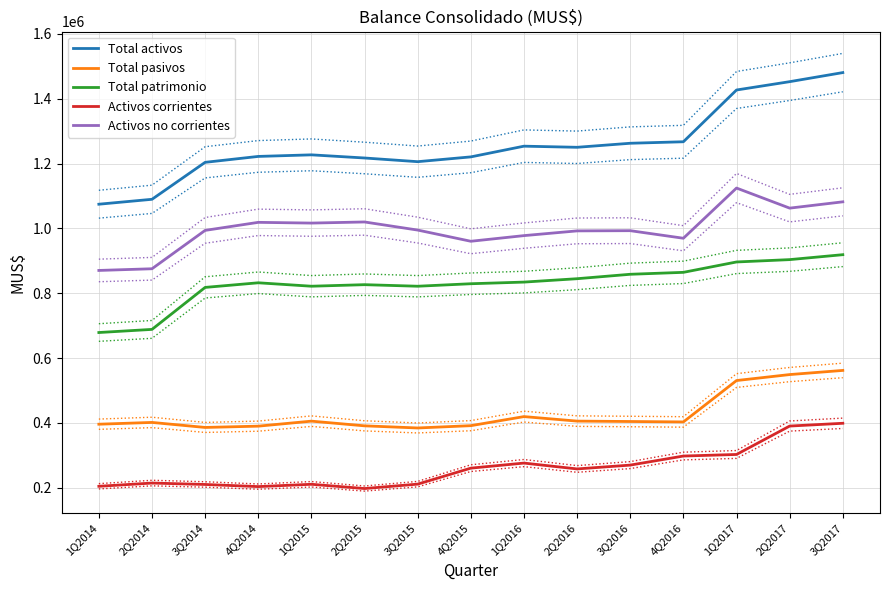

What is the difference between the Total patrimonio values at 2Q2017 and 3Q2016?

45227